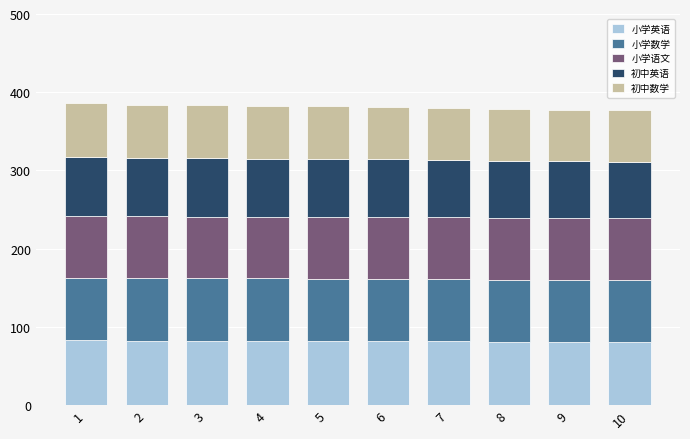

What are all the series names shown in the legend?

小学英语, 小学数学, 小学语文, 初中英语, 初中数学